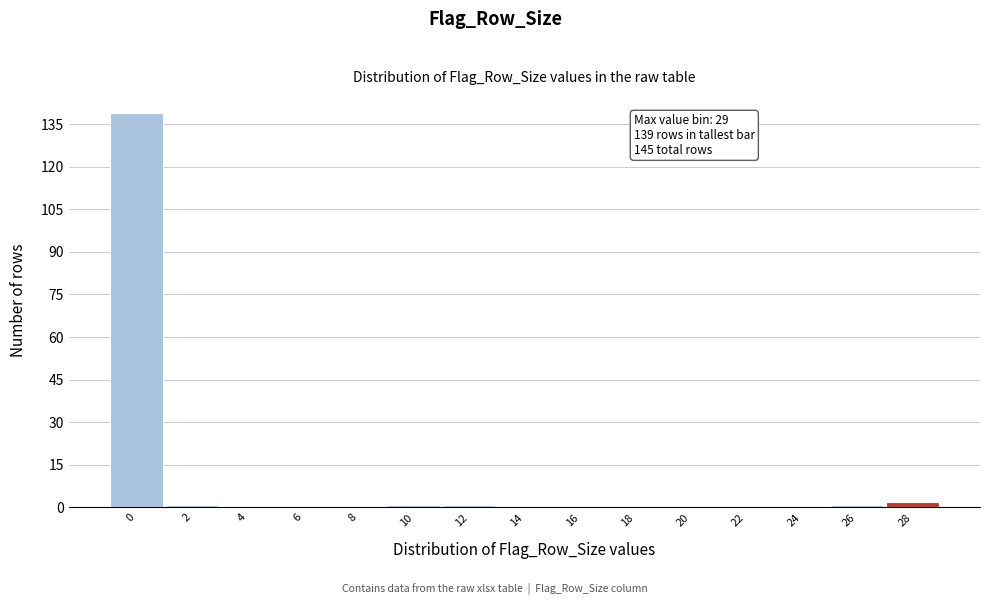

Reading left to right, extract all data points from this chart.

0=139	2=1	4=0	6=0	8=0	10=1	12=1	14=0	16=0	18=0	20=0	22=0	24=0	26=1	28=2